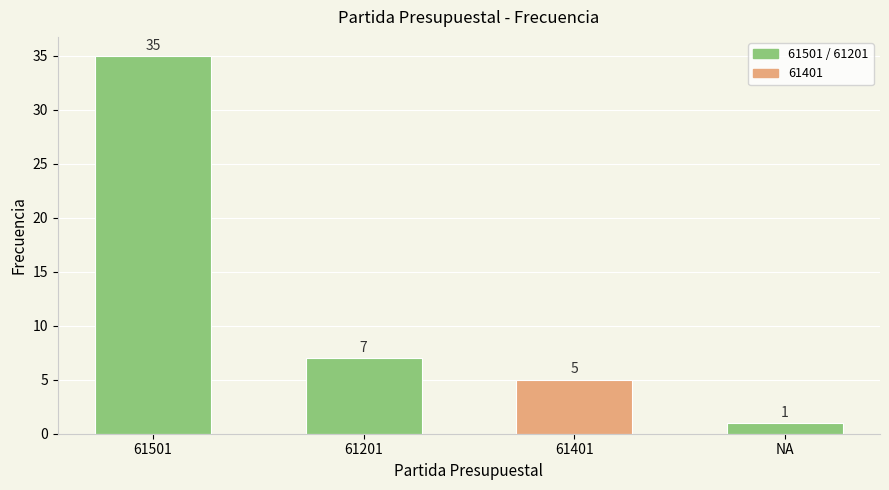

Rank the categories by value from highest to lowest.

61501, 61201, 61401, NA